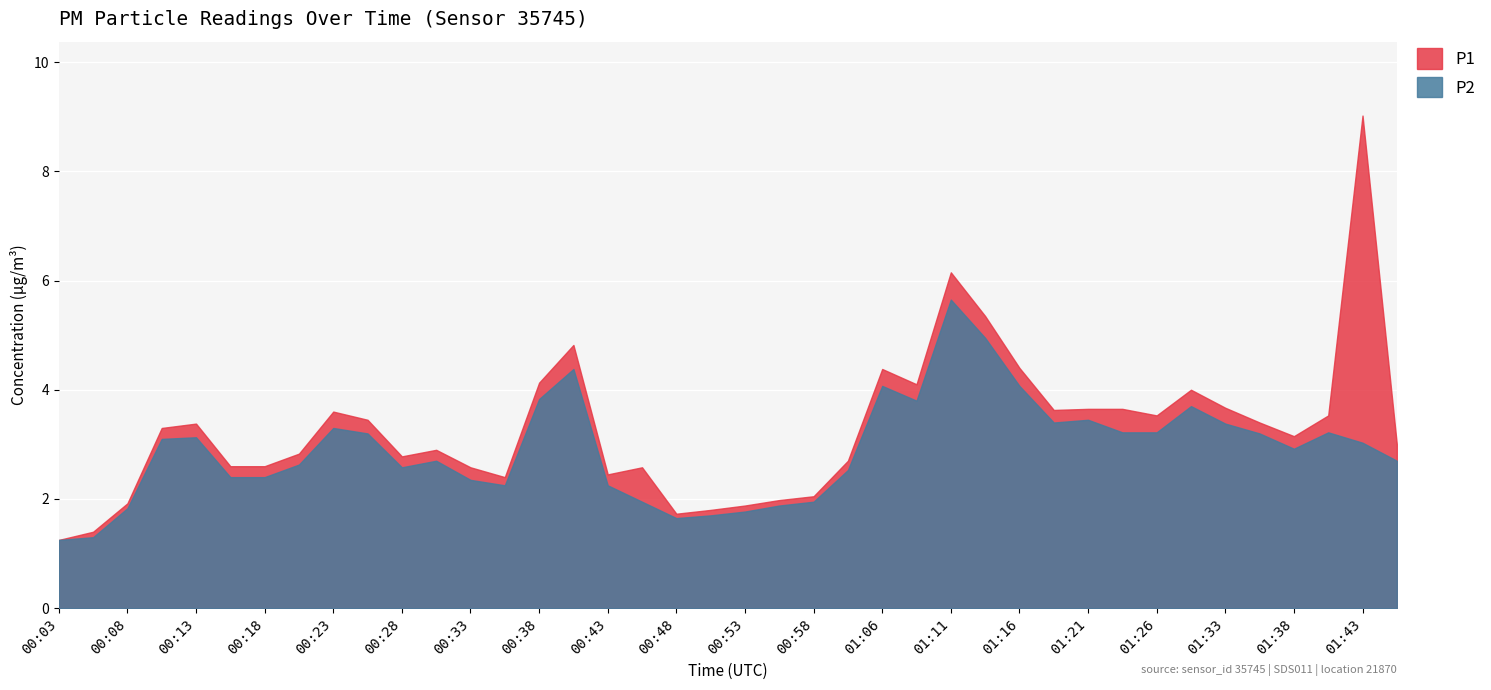

What is the spread (max minus min) of values at 01:40?

0.3